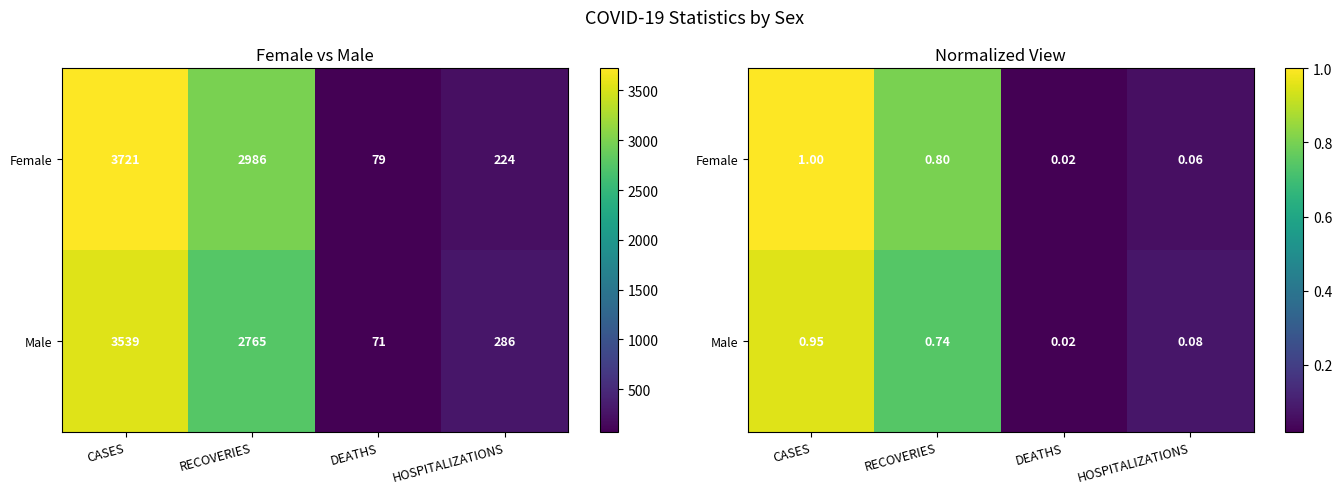

What is the average value of the Female series?

0.5